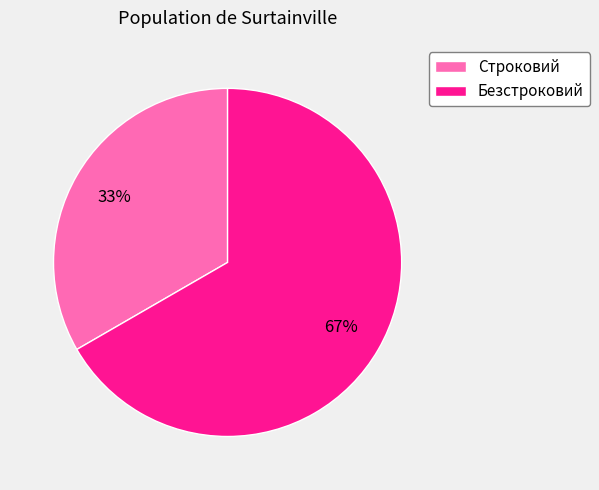

Rank the categories by value from highest to lowest.

Безстроковий, Строковий